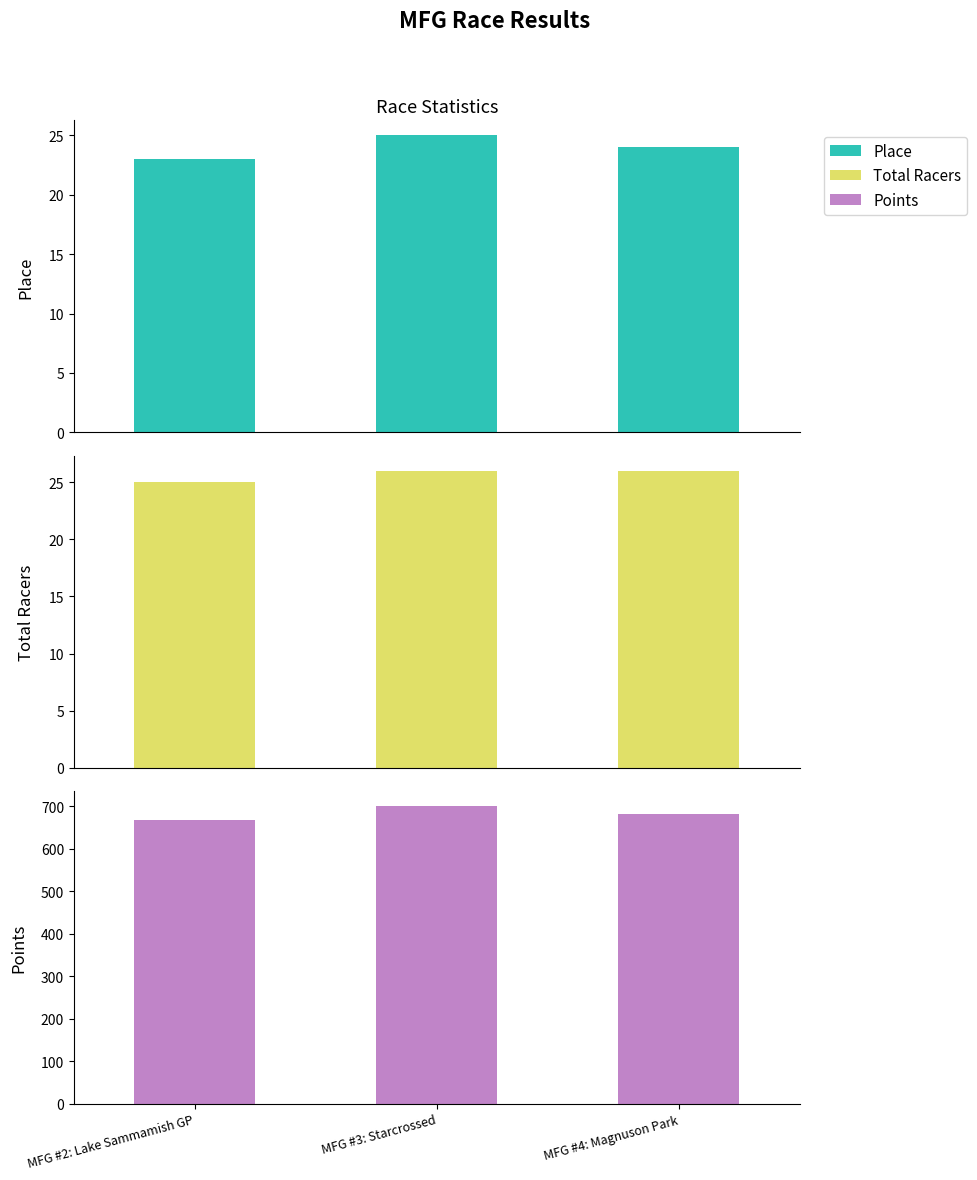

Reading left to right, transcribe all the data shown in this chart.

Place: MFG #2: Lake Sammamish GP=23.0	MFG #3: Starcrossed=25.0	MFG #4: Magnuson Park=24.0
Total Racers: MFG #2: Lake Sammamish GP=25.0	MFG #3: Starcrossed=26.0	MFG #4: Magnuson Park=26.0
Points: MFG #2: Lake Sammamish GP=666.5	MFG #3: Starcrossed=699.6	MFG #4: Magnuson Park=680.9